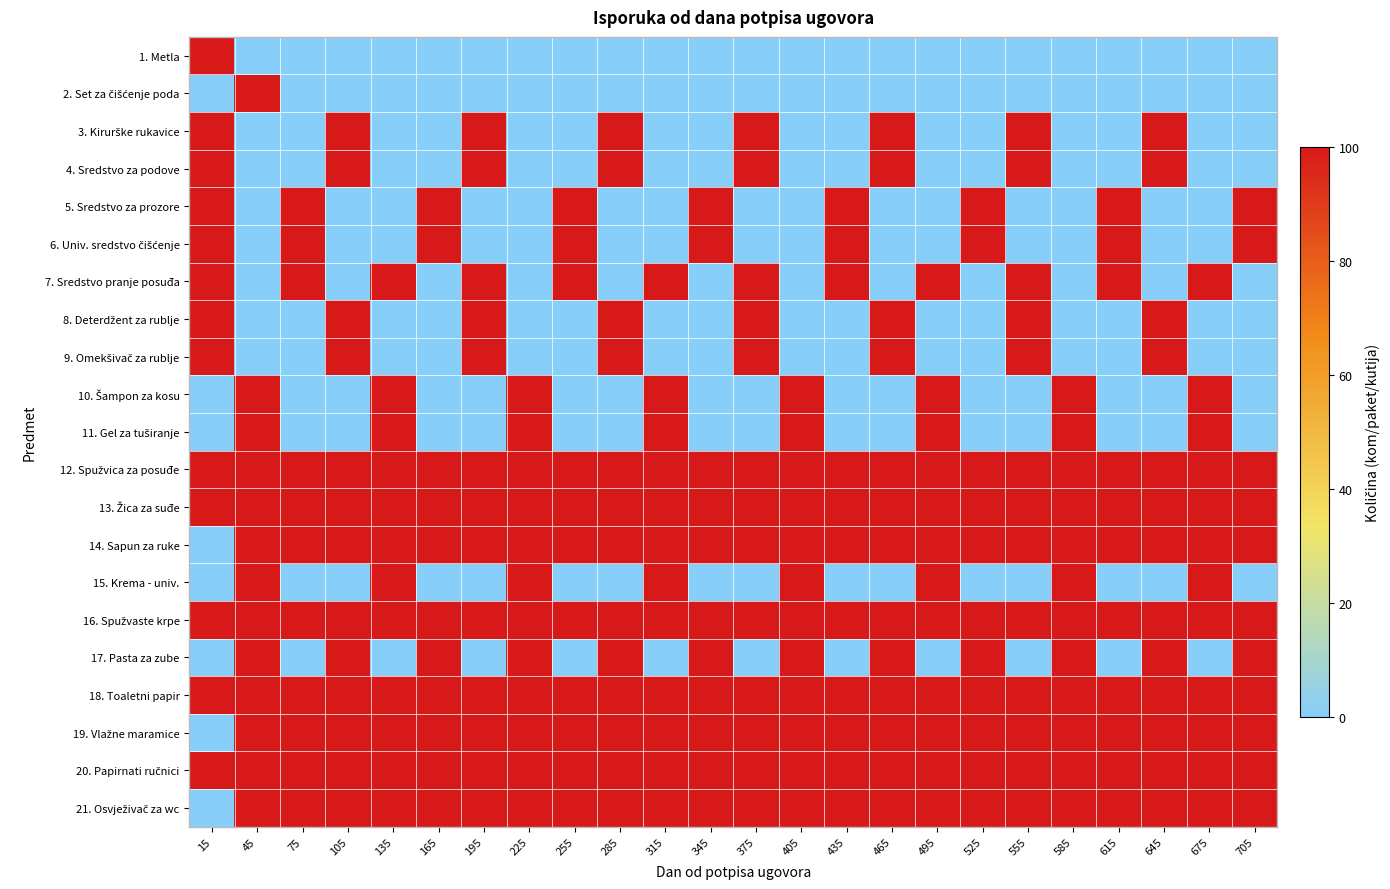

How many distinct data groups are displayed?

21